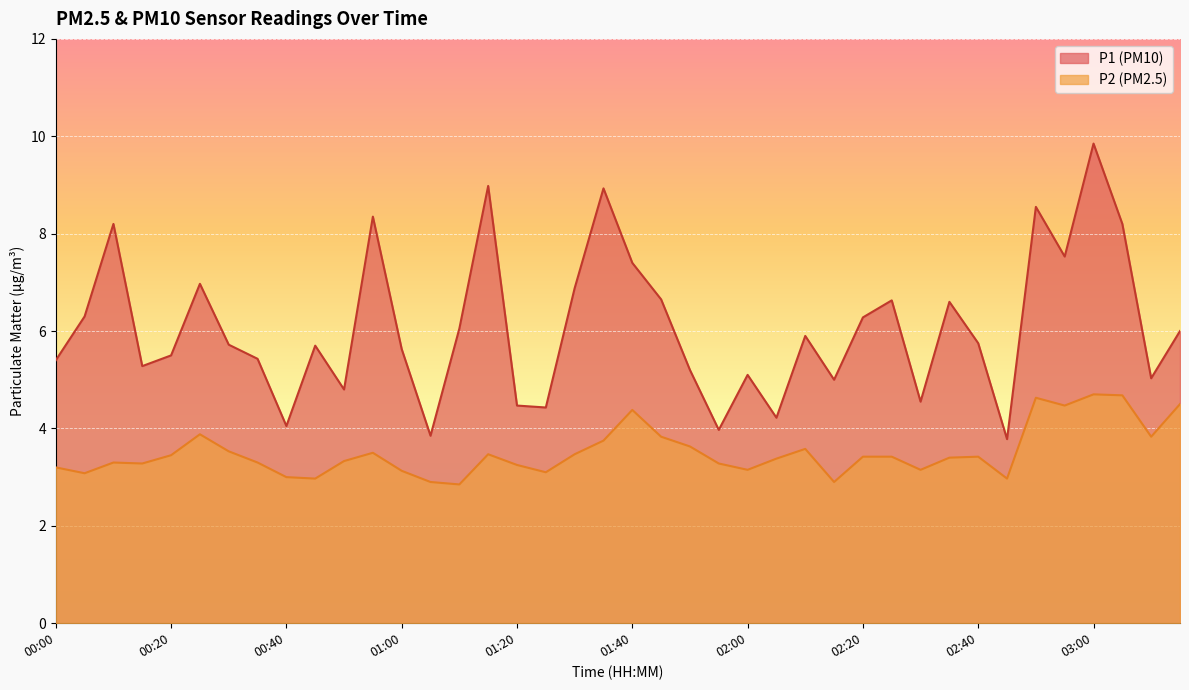

What is the difference between the highest and lowest values at 01:50?

1.6